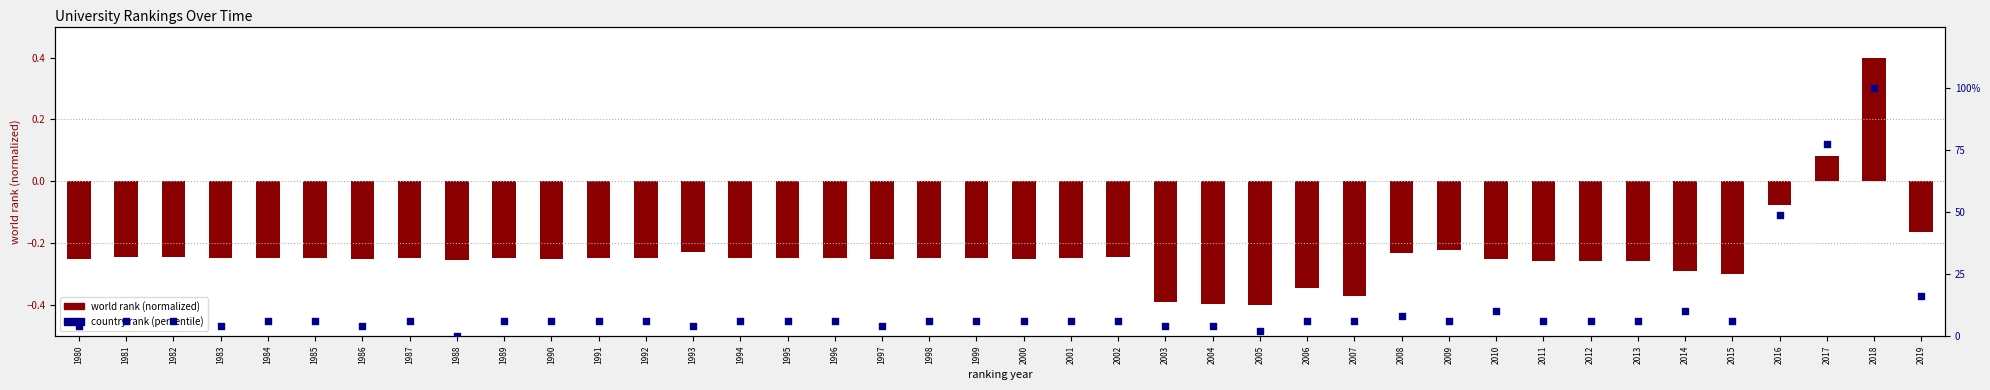

What is the ratio of the value at 2004 to the value at 2012?

0.7